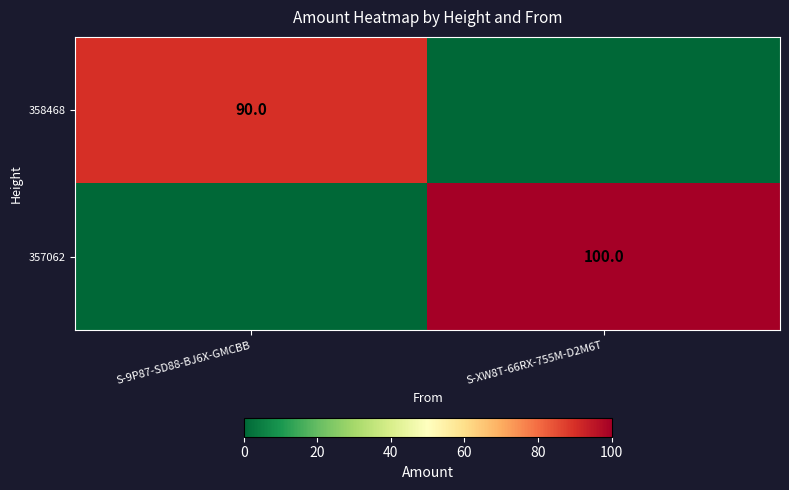

True or false: 357062 has a value of 100 at S-XW8T-66RX-755M-D2M6T.

True